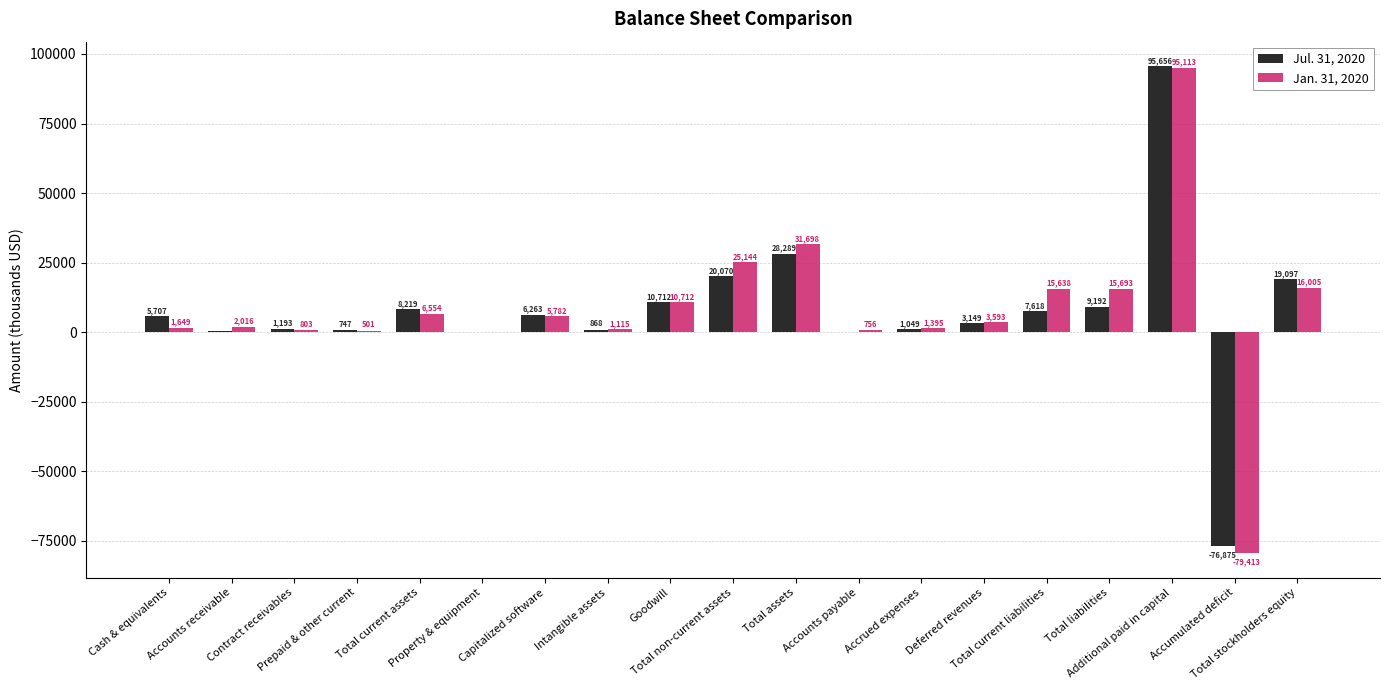

How many values in Jul. 31, 2020 are above zero?

18